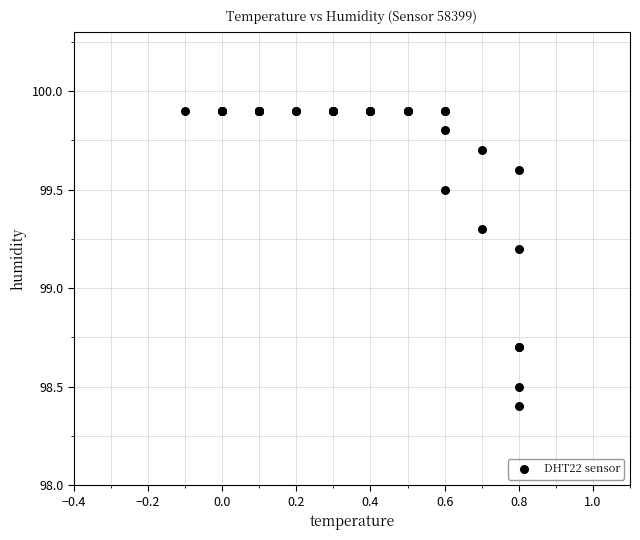

What Y value in the scatter plot is closest to 99?

99.2